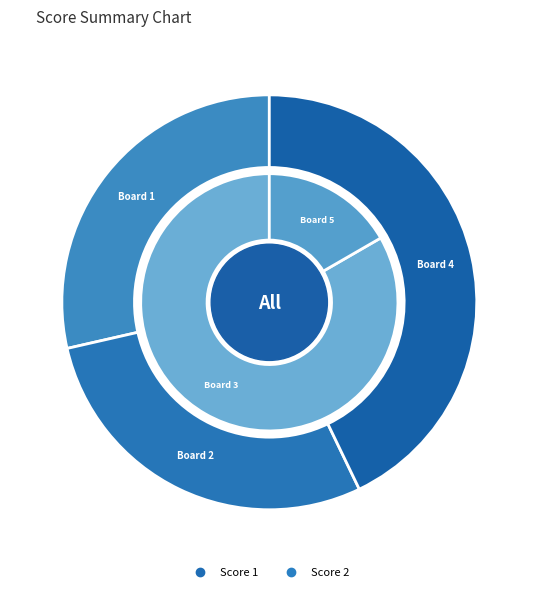

Is it true that Board 2 is 29% of the pie?

True